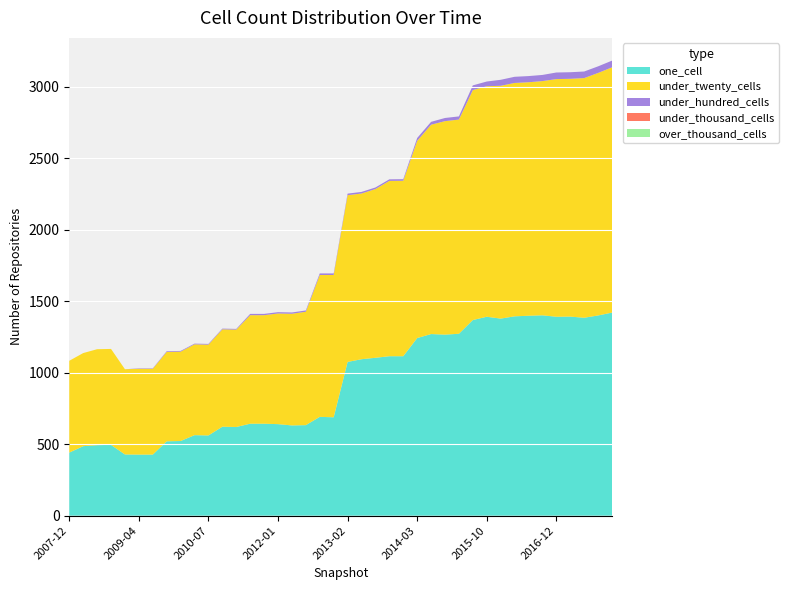

Reading left to right, what are all the values shown in this chart?

one_cell: 441	486	493	495	428	427	427	520	522	563	561	622	620	643	643	640	631	633	691	688	1075	1094	1104	1115	1115	1242	1270	1266	1272	1368	1391	1378	1394	1398	1401	1391	1392	1384	1400	1420
under_twenty_cells: 642	651	671	671	596	600	600	625	625	635	635	681	681	759	759	774	781	793	992	995	1166	1159	1180	1226	1227	1379	1464	1493	1498	1608	1612	1628	1632	1633	1638	1662	1663	1676	1696	1715
under_hundred_cells: 0	0	0	0	0	3	3	5	5	5	5	5	5	9	9	9	9	9	11	11	11	11	11	11	11	20	20	22	22	33	33	42	43	43	43	46	46	46	46	47
under_thousand_cells: 0	0	0	0	0	0	0	0	0	0	0	0	0	0	0	0	0	0	0	0	0	0	0	0	0	0	0	0	0	0	0	0	0	0	0	0	0	0	0	0
over_thousand_cells: 0	0	0	0	0	0	0	0	0	0	0	0	0	0	0	0	0	0	0	0	0	0	0	0	0	0	0	0	0	0	0	0	0	0	0	0	0	0	0	0